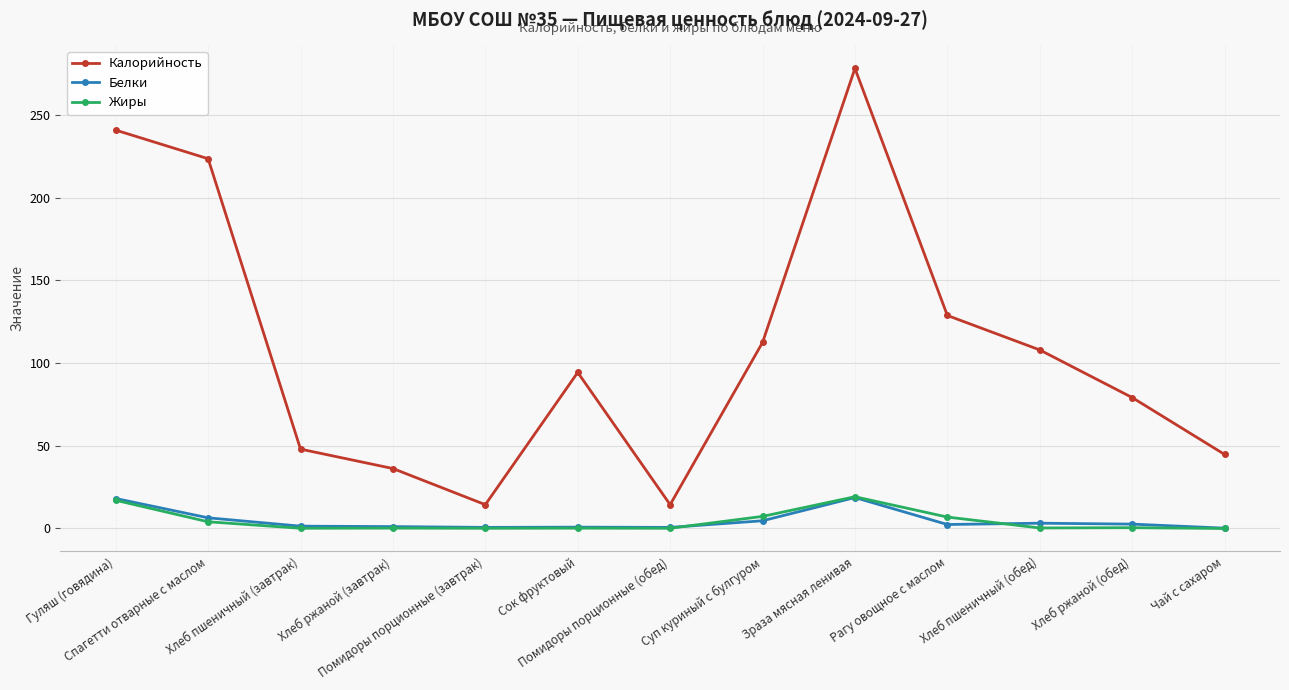

What is the label of the 12th point from the left?

Хлеб ржаной (обед)